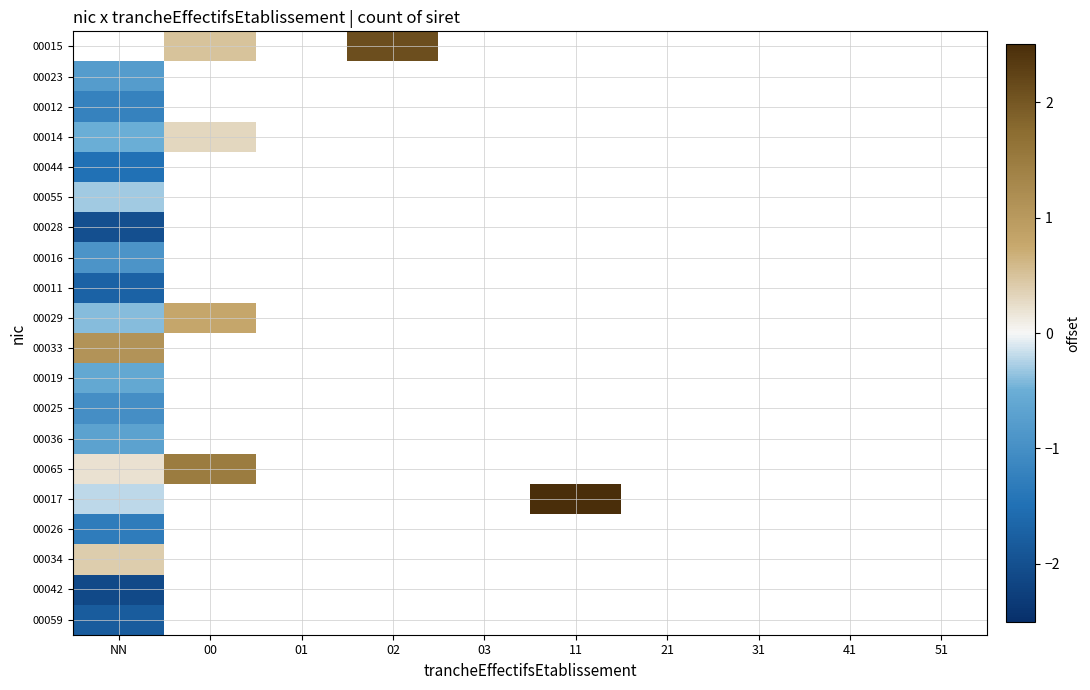

What is the maximum value for 00034?

0.4